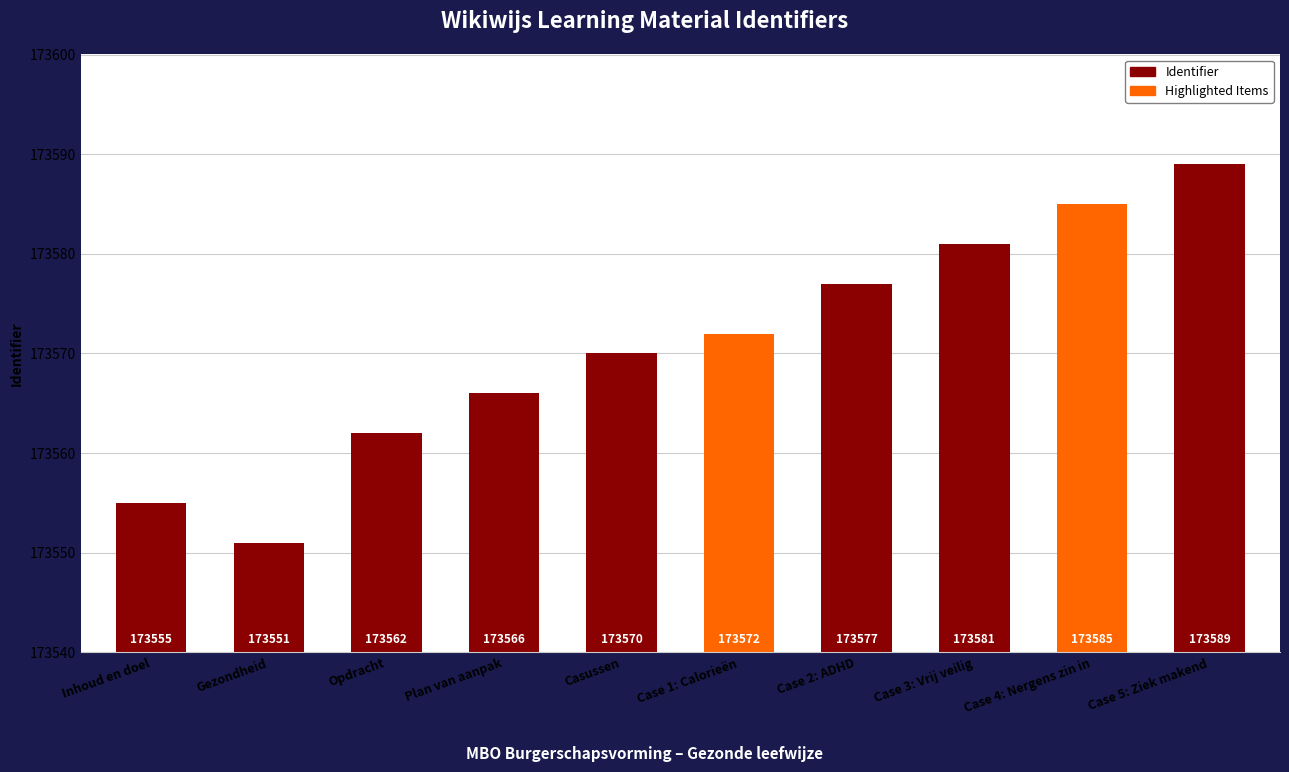

List the labels in order of value, largest first.

Case 5: Ziek makend, Case 4: Nergens zin in, Case 3: Vrij veilig, Case 2: ADHD, Case 1: Calorieën, Casussen, Plan van aanpak, Opdracht, Inhoud en doel, Gezondheid